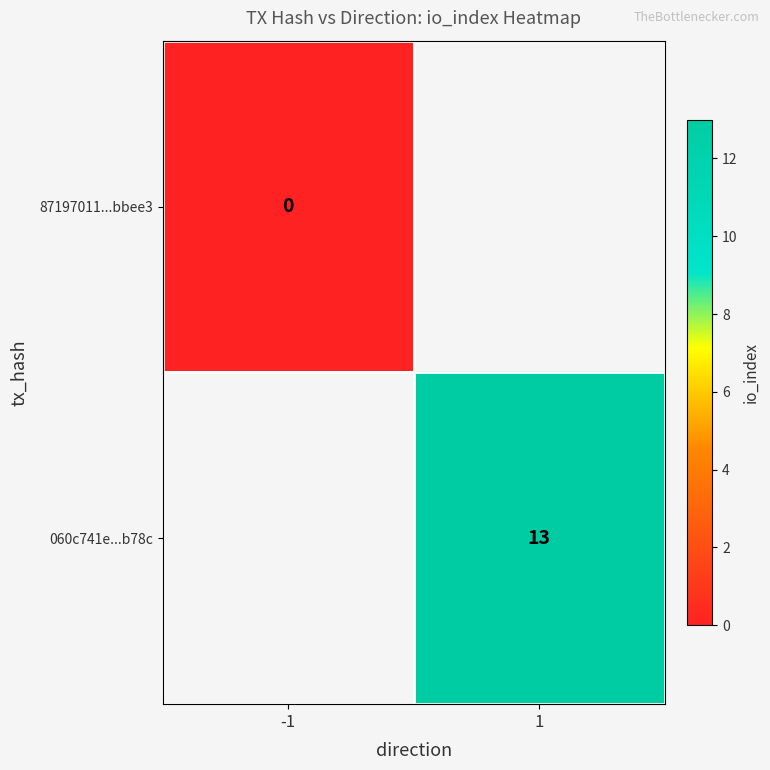

The 060c741e...b78c series shows 3.7 at 1. True or false?

False